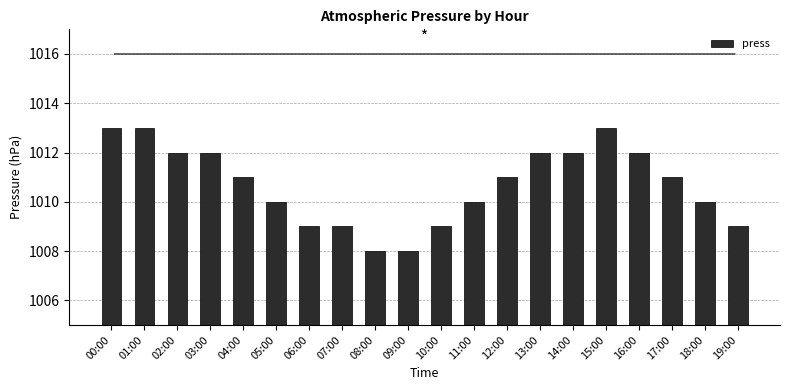

What is the change in value from 11:00 to 14:00?

+2